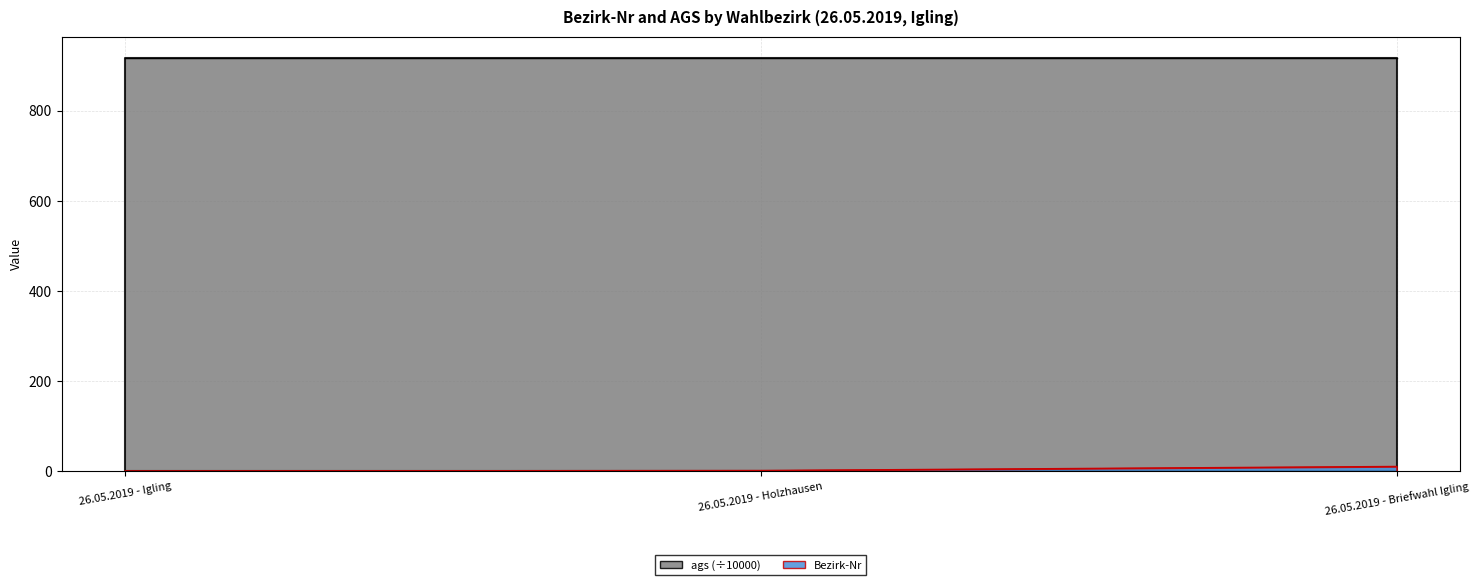

Which has a higher value, 26.05.2019 - Briefwahl Igling or 26.05.2019 - Igling?

26.05.2019 - Briefwahl Igling